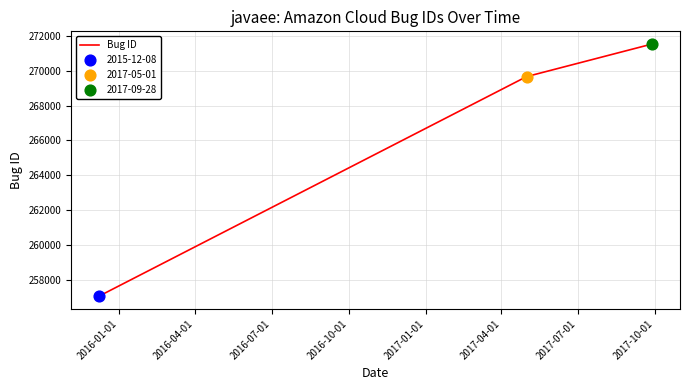

What is the difference between the maximum and minimum values?

14484